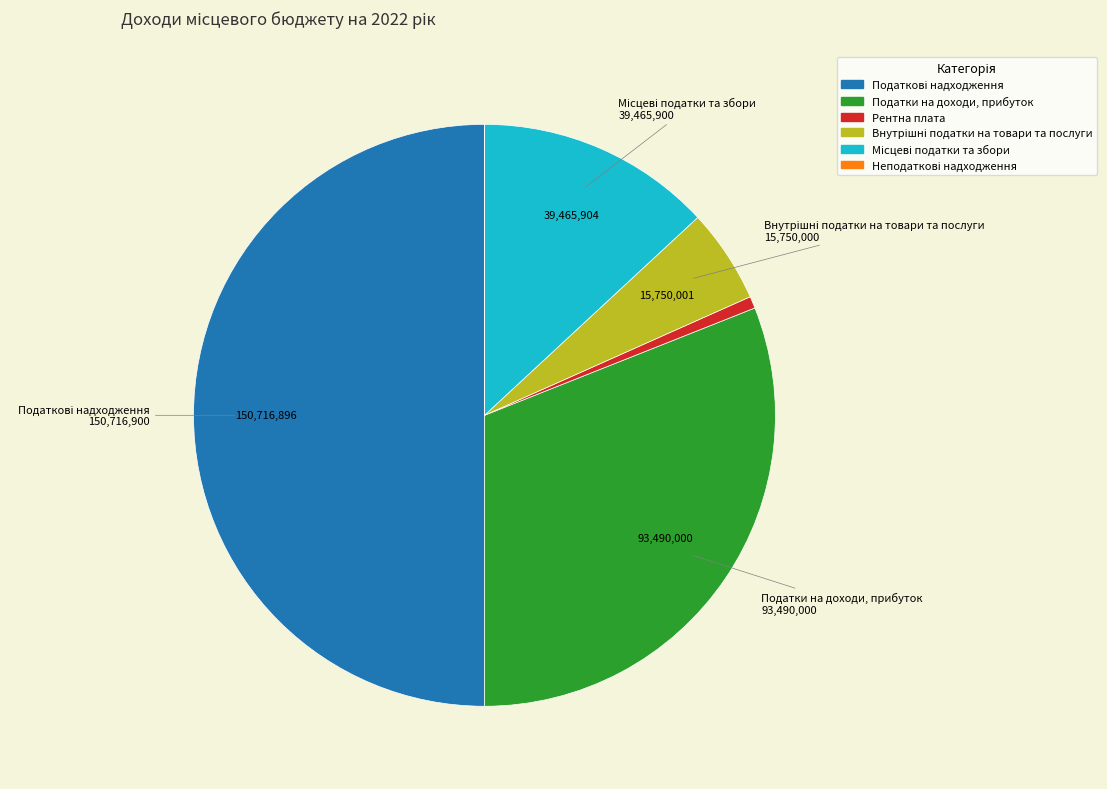

Is it true that Податки на доходи, прибуток is 31% of the pie?

True